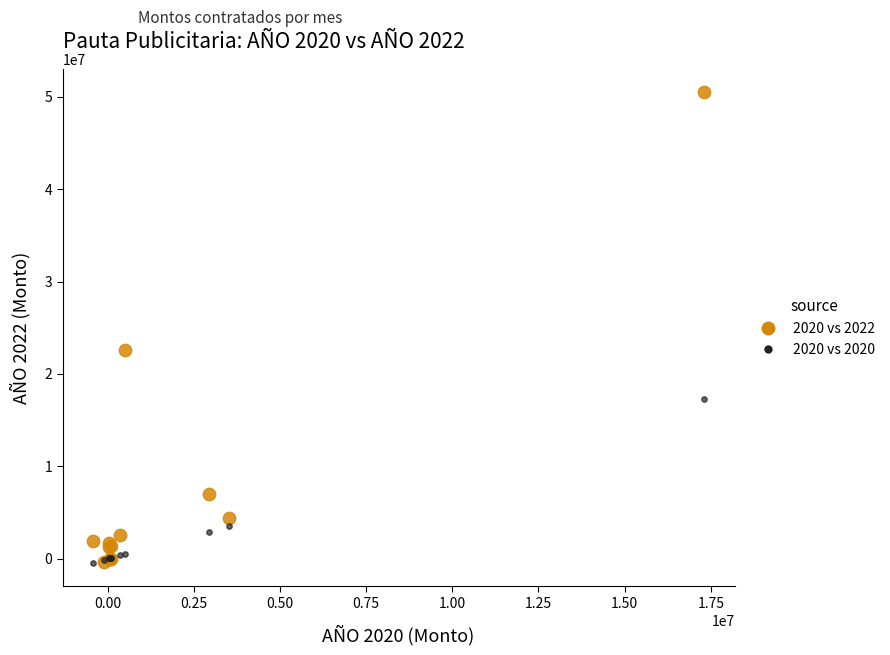

Which series has the widest spread of Y values?

2020 vs 2022